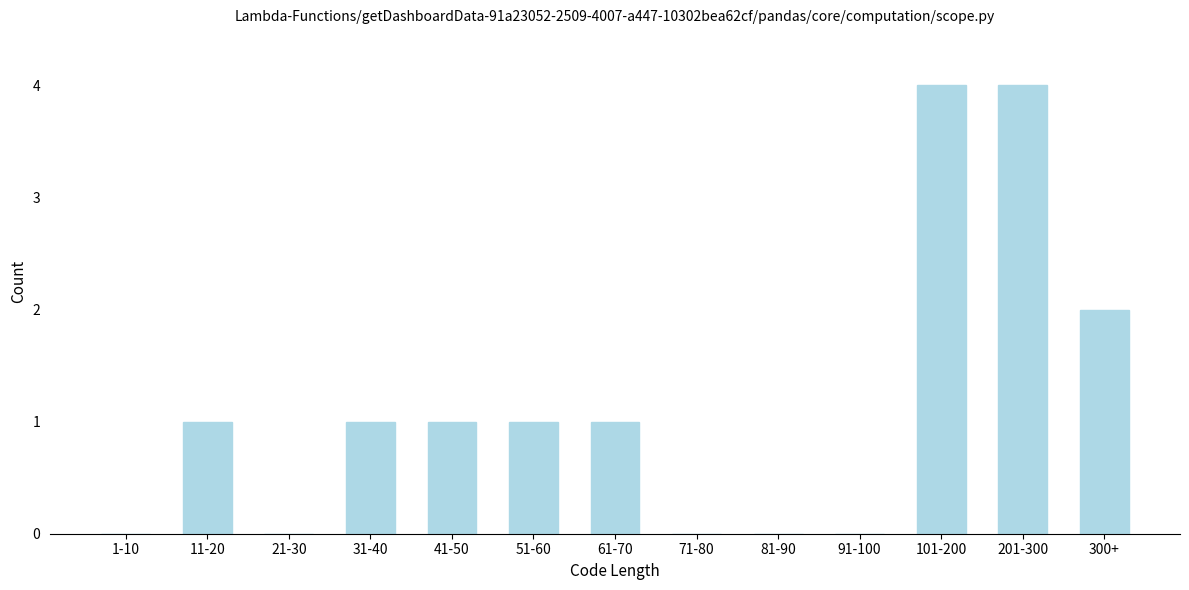

Reading left to right, what are all the values shown in this chart?

1-10=0	11-20=1	21-30=0	31-40=1	41-50=1	51-60=1	61-70=1	71-80=0	81-90=0	91-100=0	101-200=4	201-300=4	300+=2